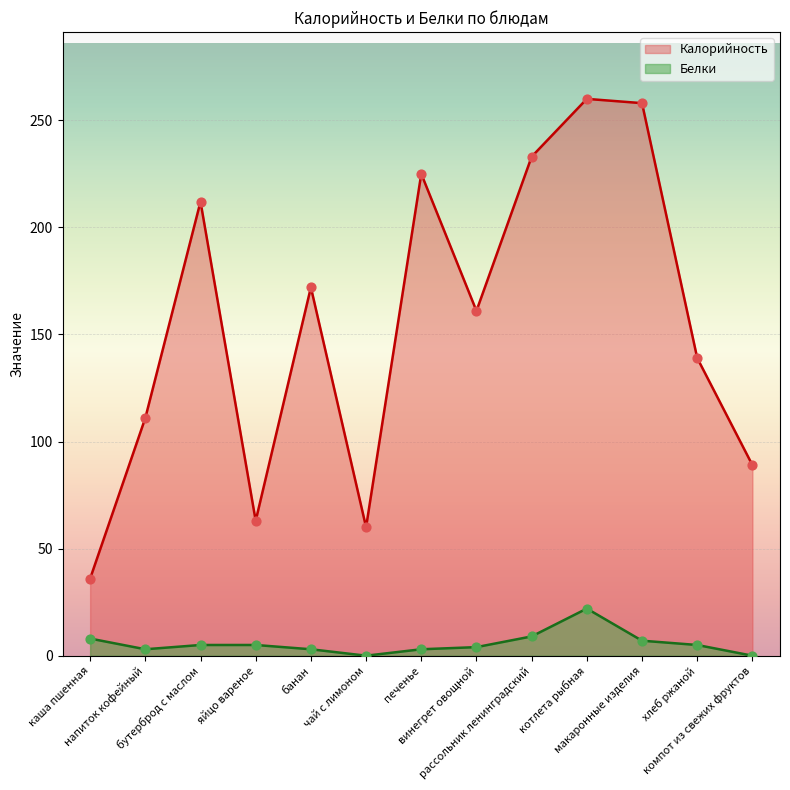

Which series contains the highest Y value?

Калорийность